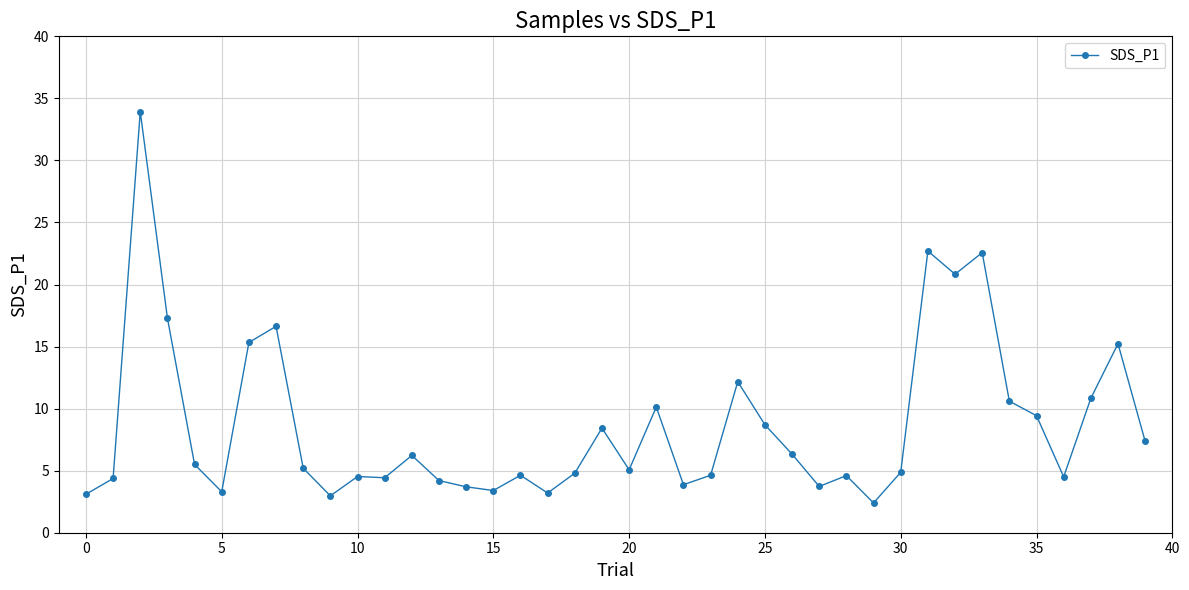

True or false: the data has more than 2 interior local peaks.

True